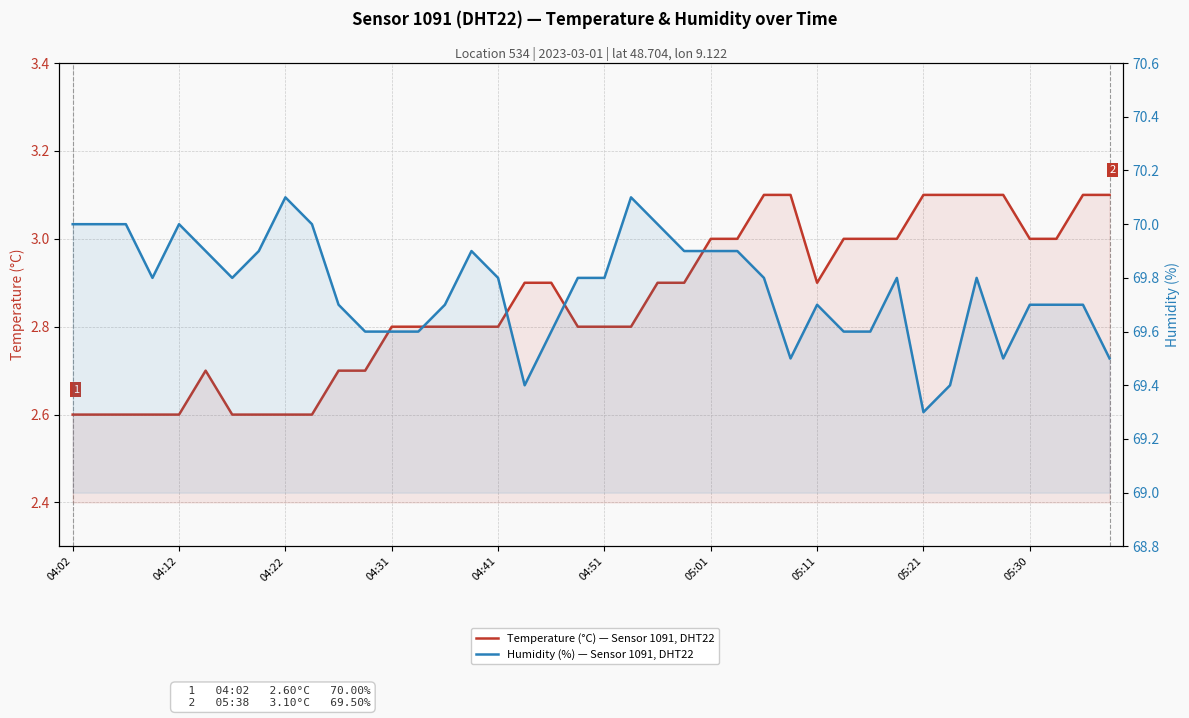

What value does the Humidity (%) — Sensor 1091, DHT22 series have at 23?

69.9